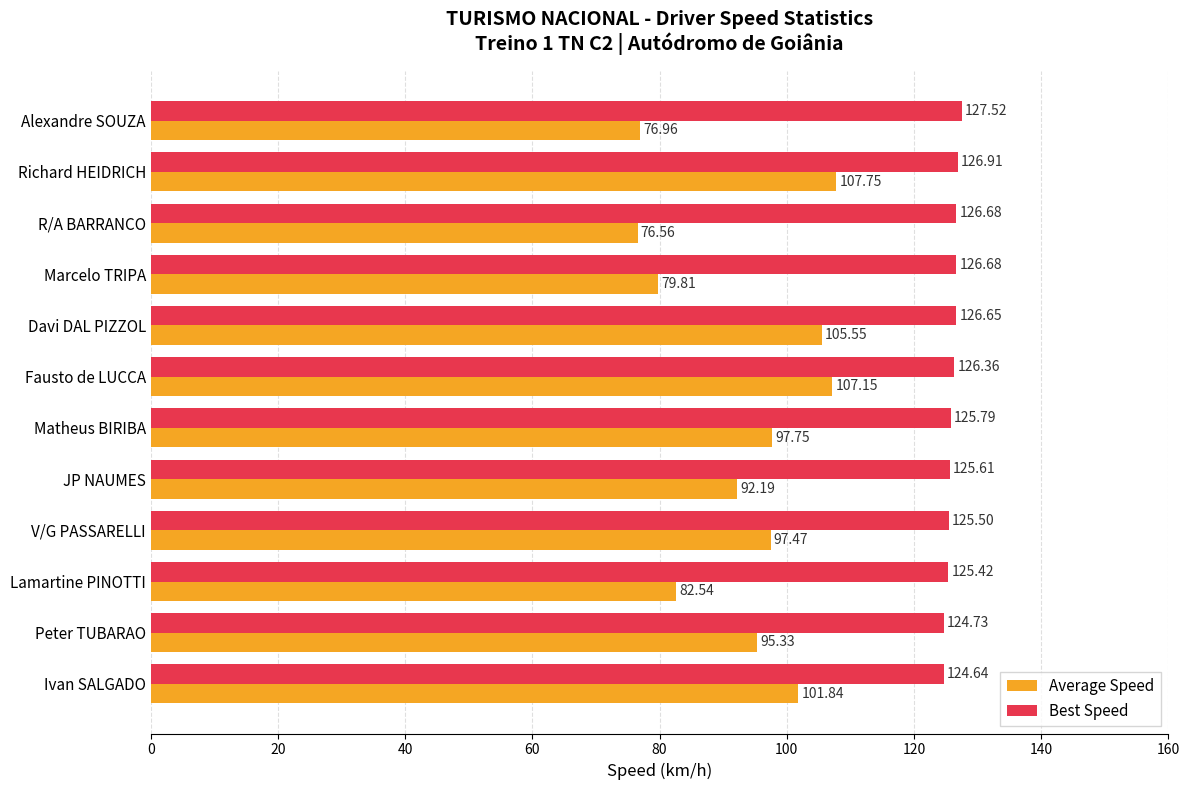

At which category is the sum across all series the highest?

Richard HEIDRICH